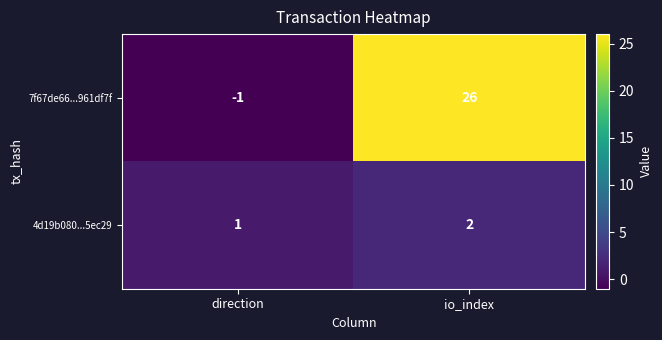

At which category is the sum across all series the highest?

io_index